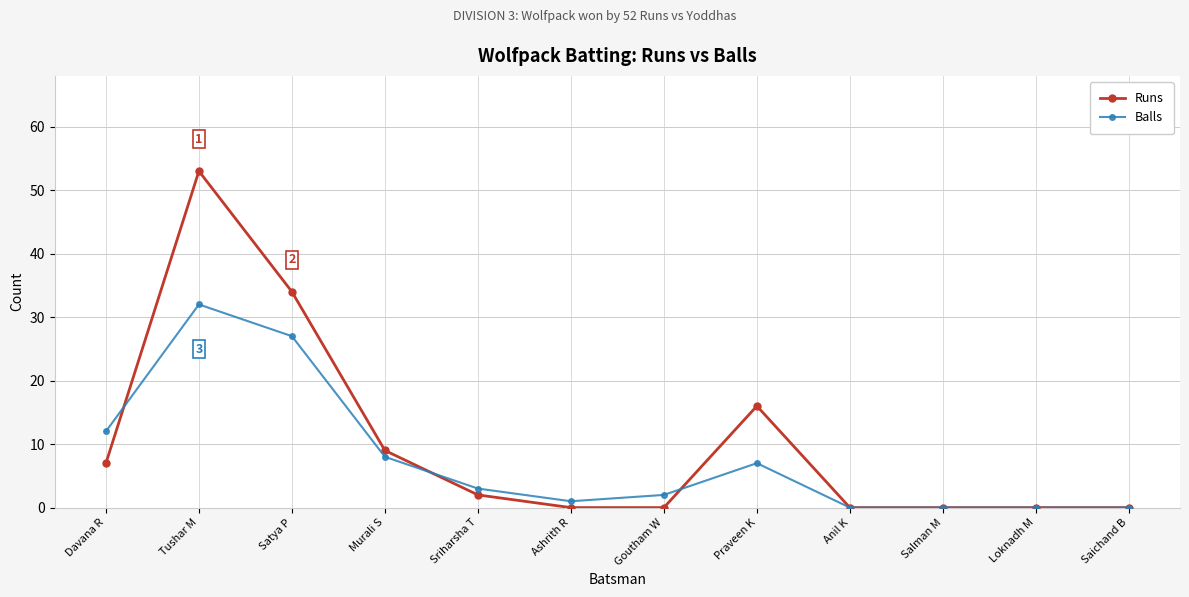

What is the approximate value of Runs at Davana R?

7